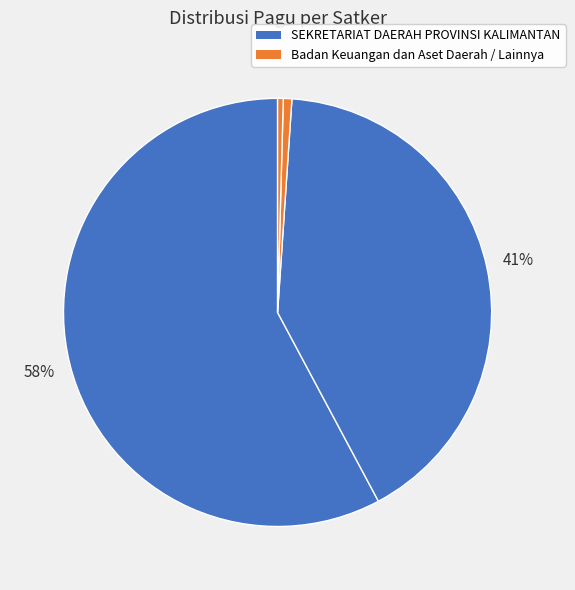

Count the number of slices in the pie.

4